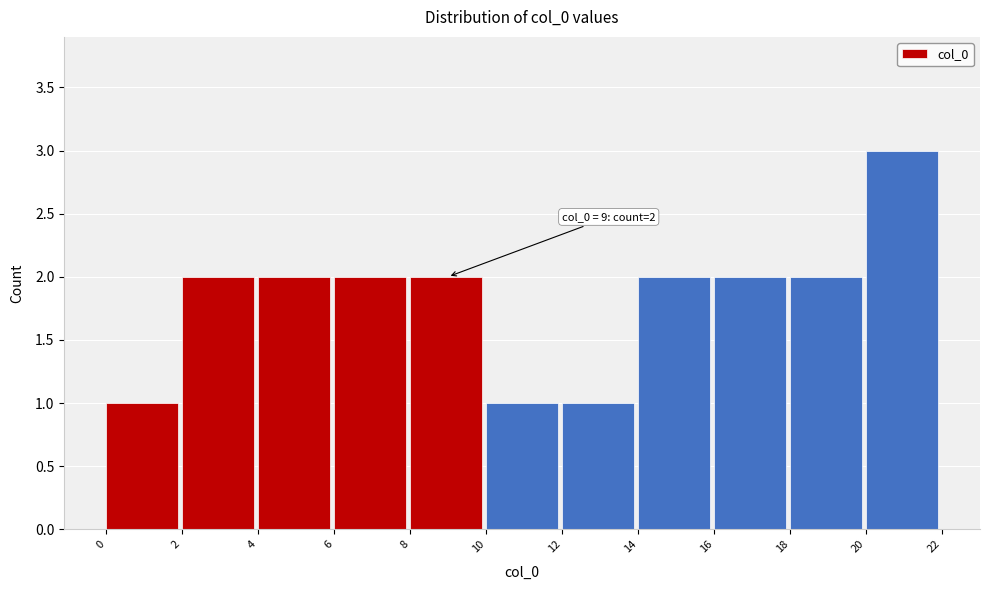

Over which range of the x-axis is the bar tallest?

20 to 22